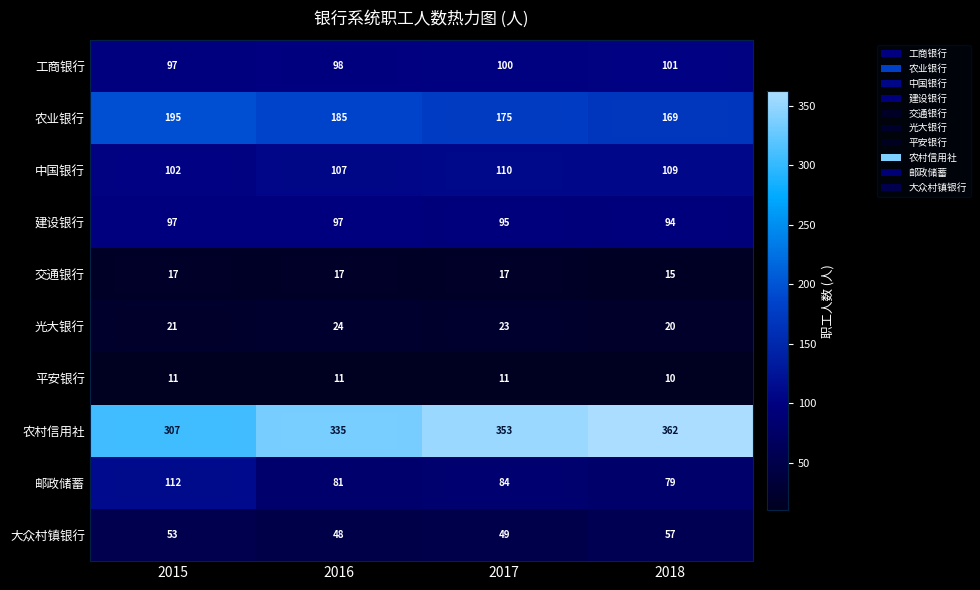

At how many categories does at least one series exceed 62?

4